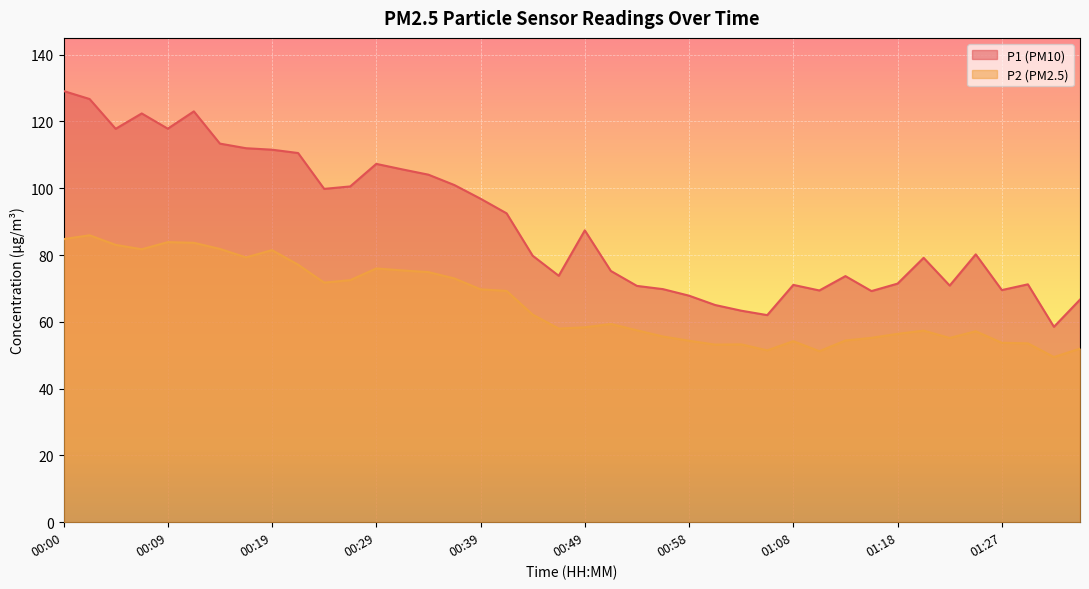

True or false: P2 has a value of 69.7 at 00:39.

True